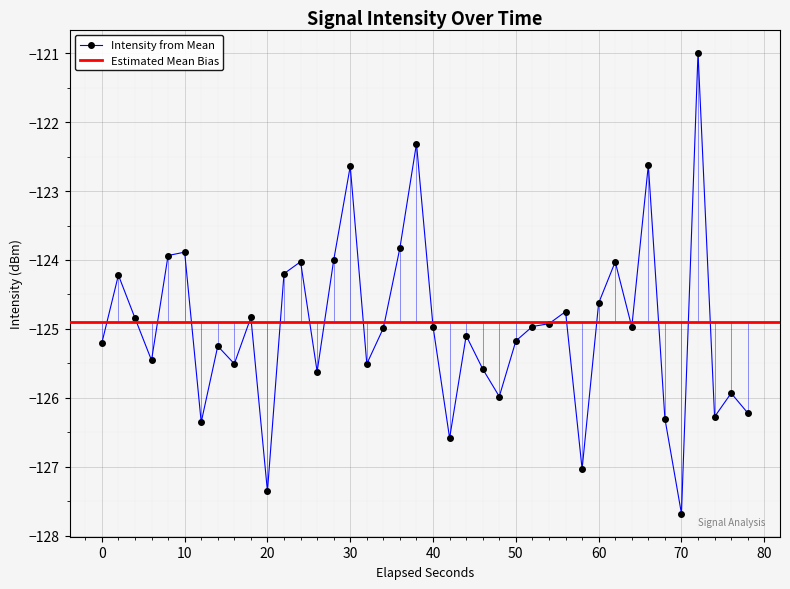

True or false: Intensity from Mean has a value of -125.0 at 40.

True